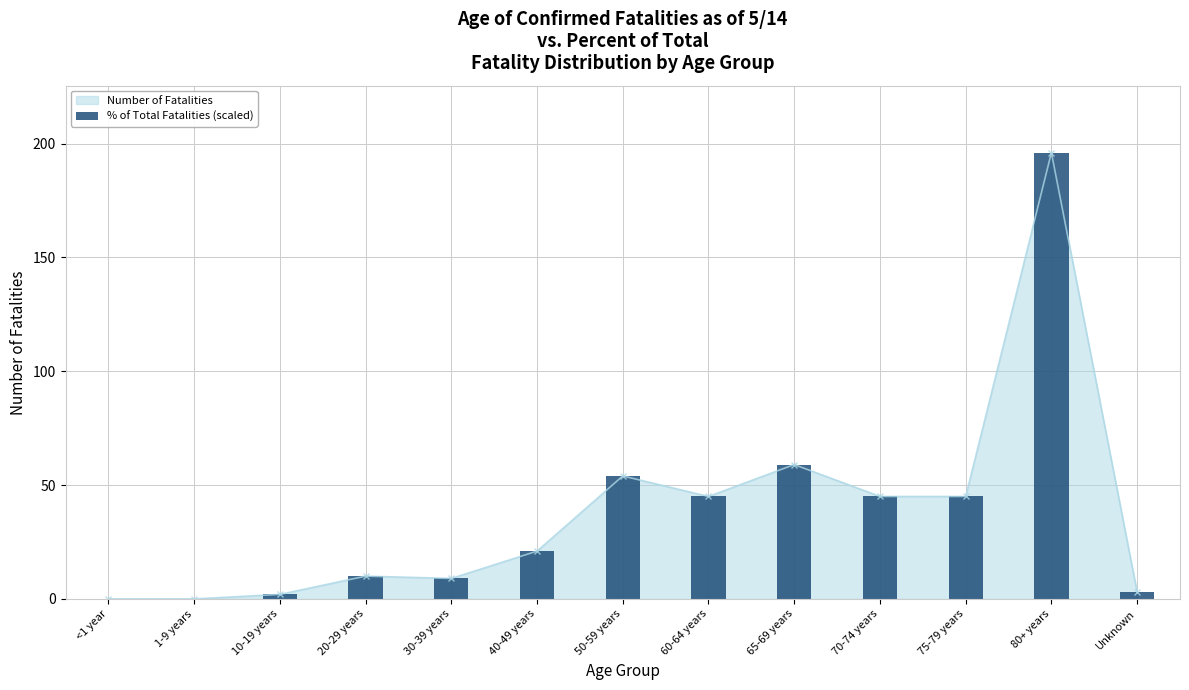

List the labels in order of value, largest first.

80+ years, 65-69 years, 50-59 years, 60-64 years, 70-74 years, 75-79 years, 40-49 years, 20-29 years, 30-39 years, Unknown, 10-19 years, <1 year, 1-9 years